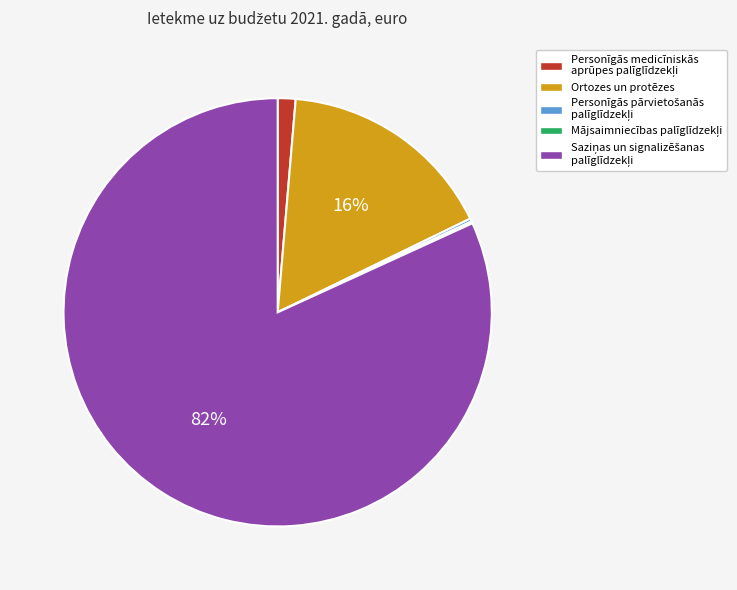

To the nearest percent, what is the average slice percentage?

20%